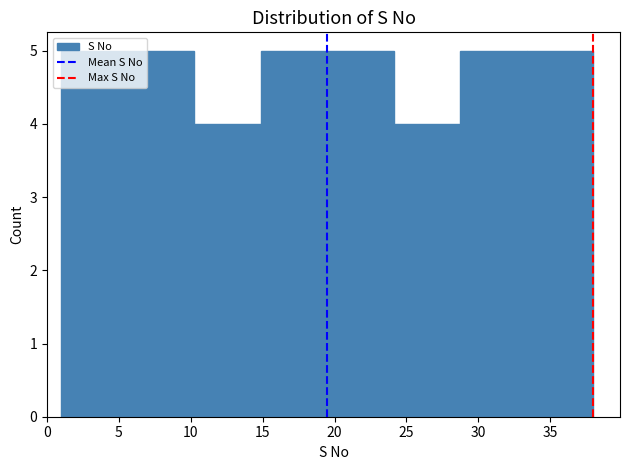

How tall is the bar that spans 29.0 to 33.5 on the x-axis? Neither the bar edges nor the heights are printed on the chart, so give them approximately, as read against the axes.

5